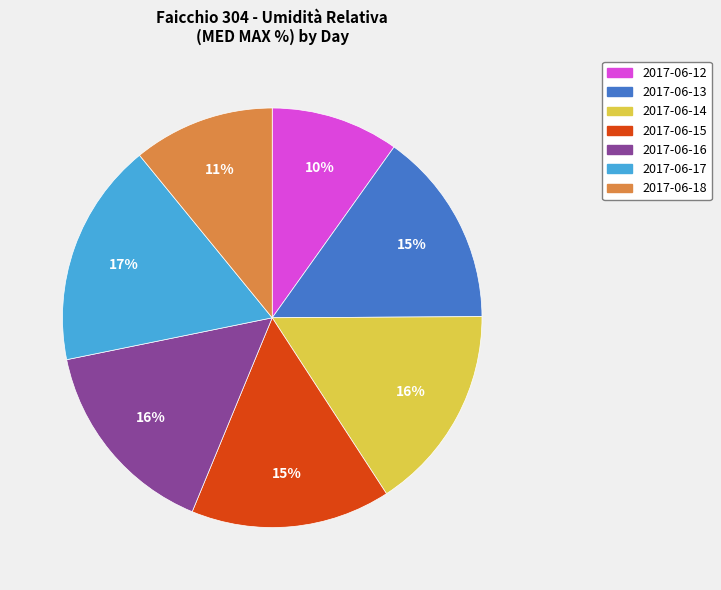

To the nearest percent, what is the combined percentage of 2017-06-18 and 2017-06-12?

21%